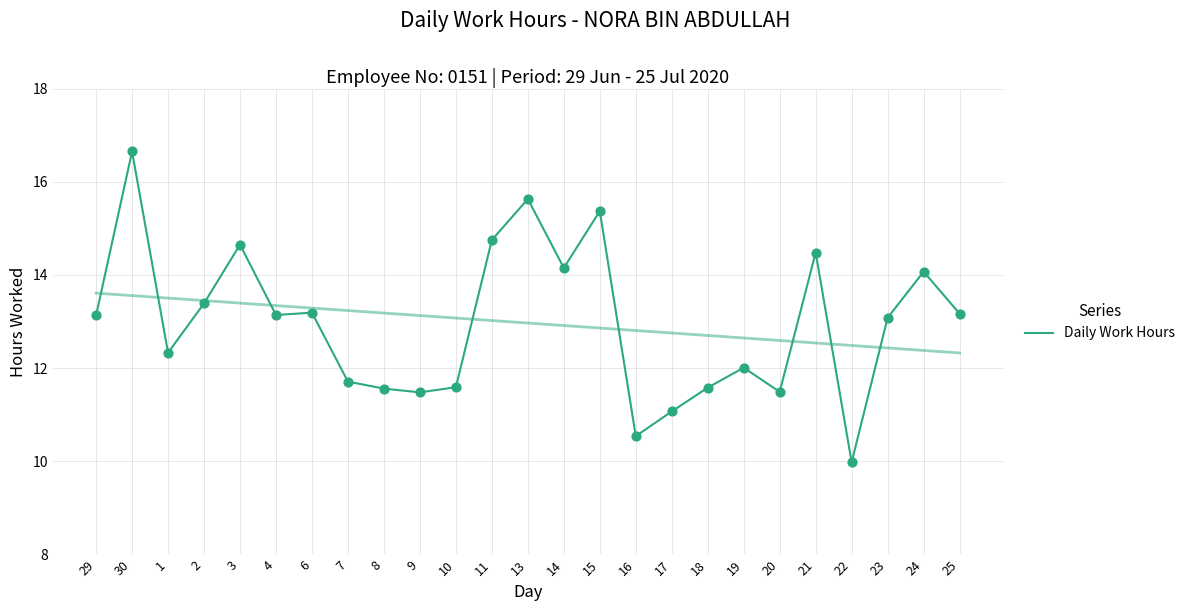

What is the change in value from 7 to 25?

+1.5